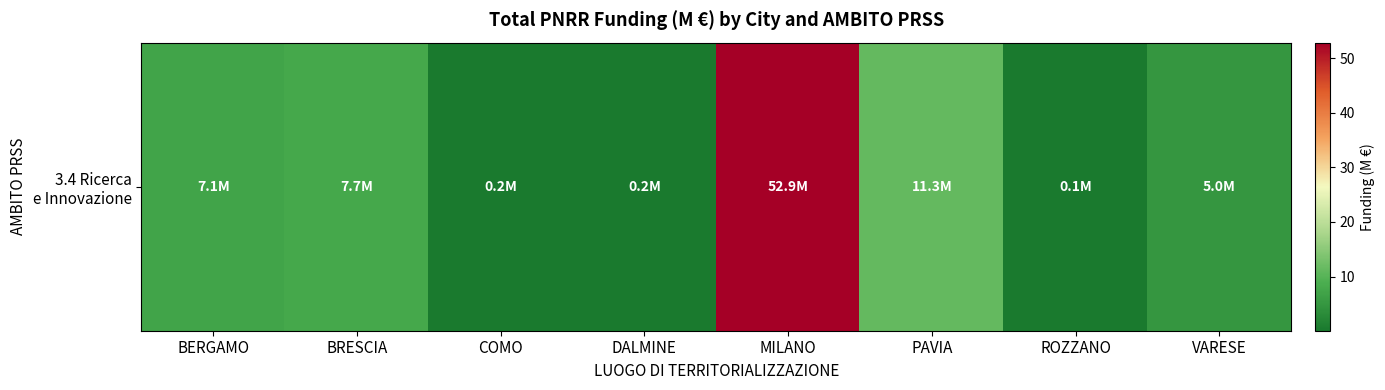

What is the minimum value shown in the chart?

0.1